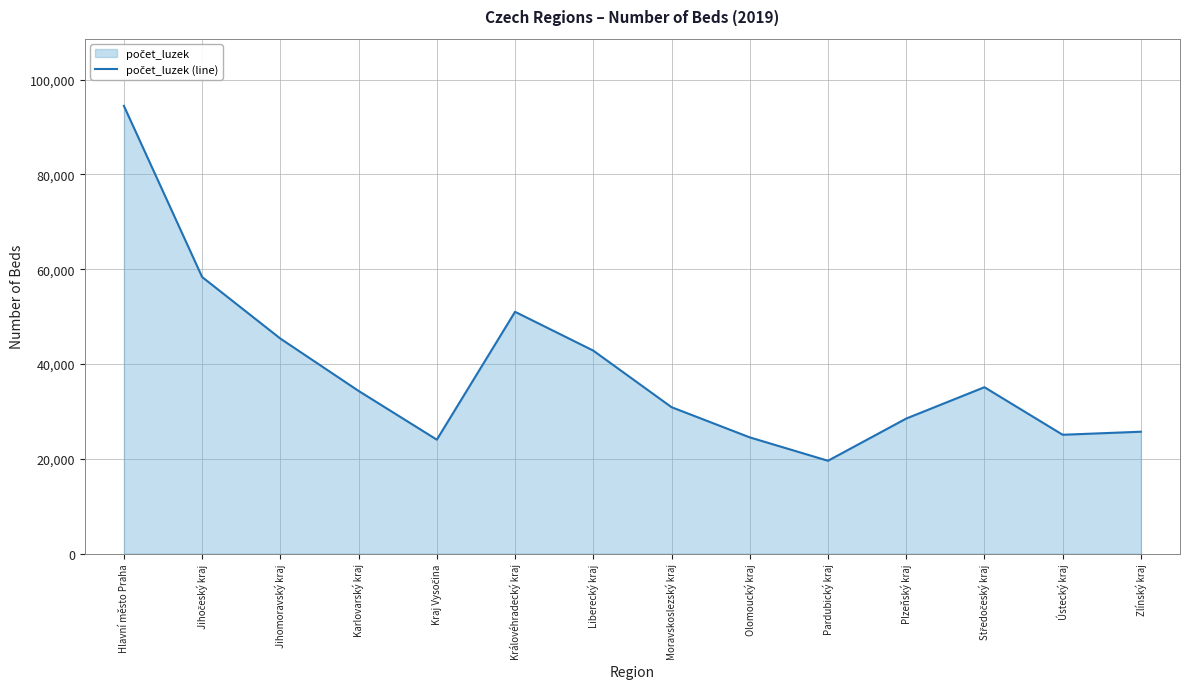

What is the label of the 2nd point from the left?

Jihočeský kraj